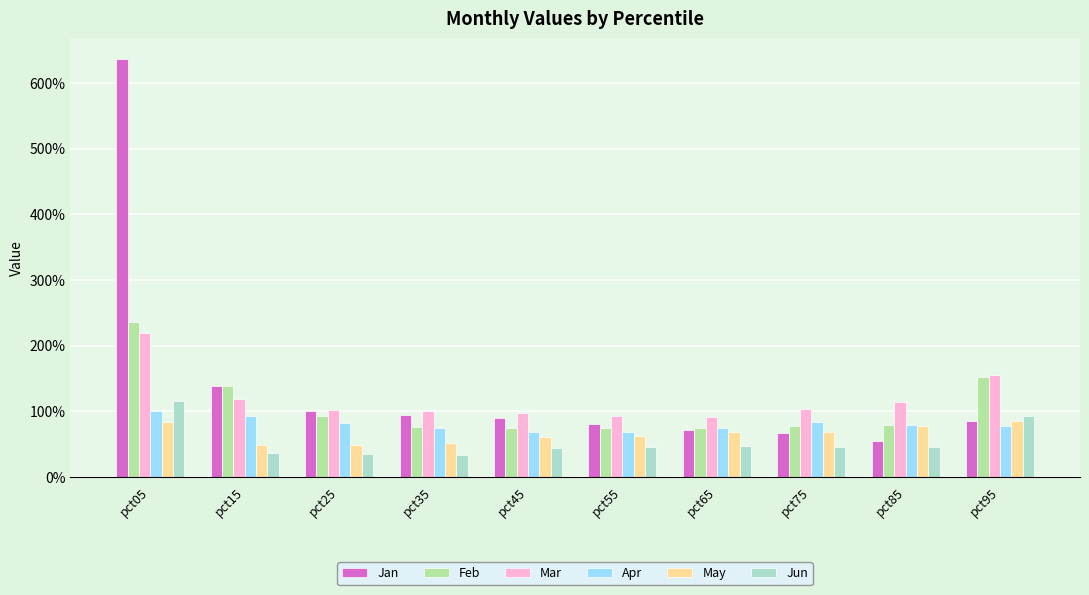

Rank the series by their maximum value, from highest to lowest.

Jan, Feb, Mar, Jun, Apr, May